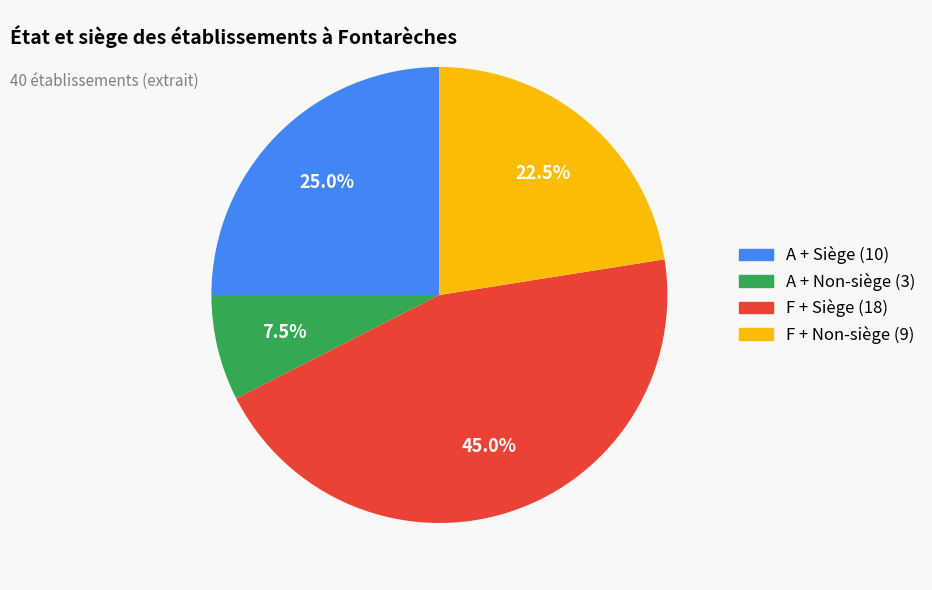

How many segments does this pie chart have?

4